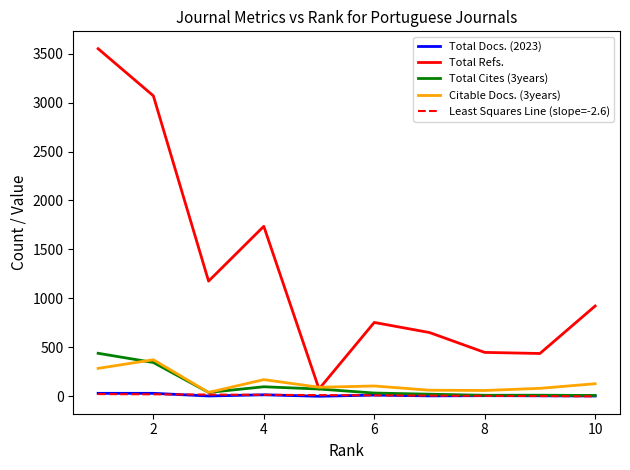

Does the chart have visible grid lines?

No